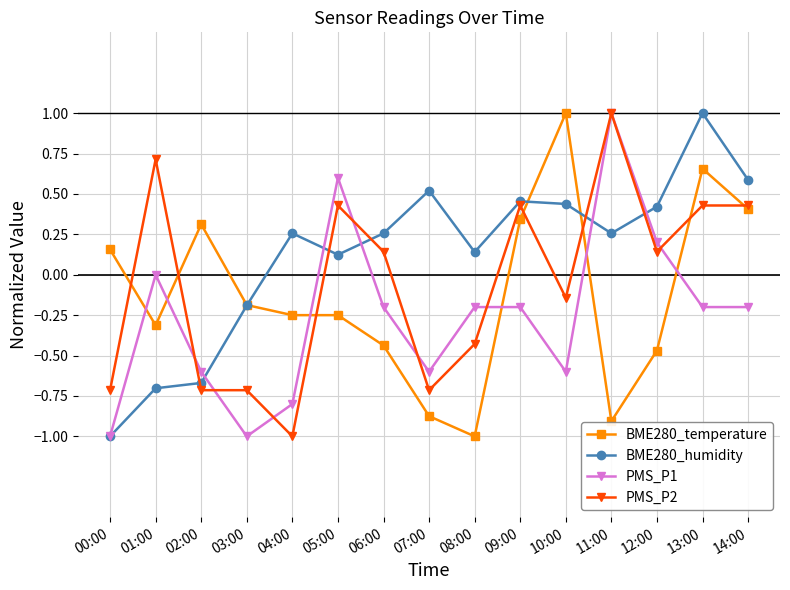

Is this an area chart (filled region under the line)?

No